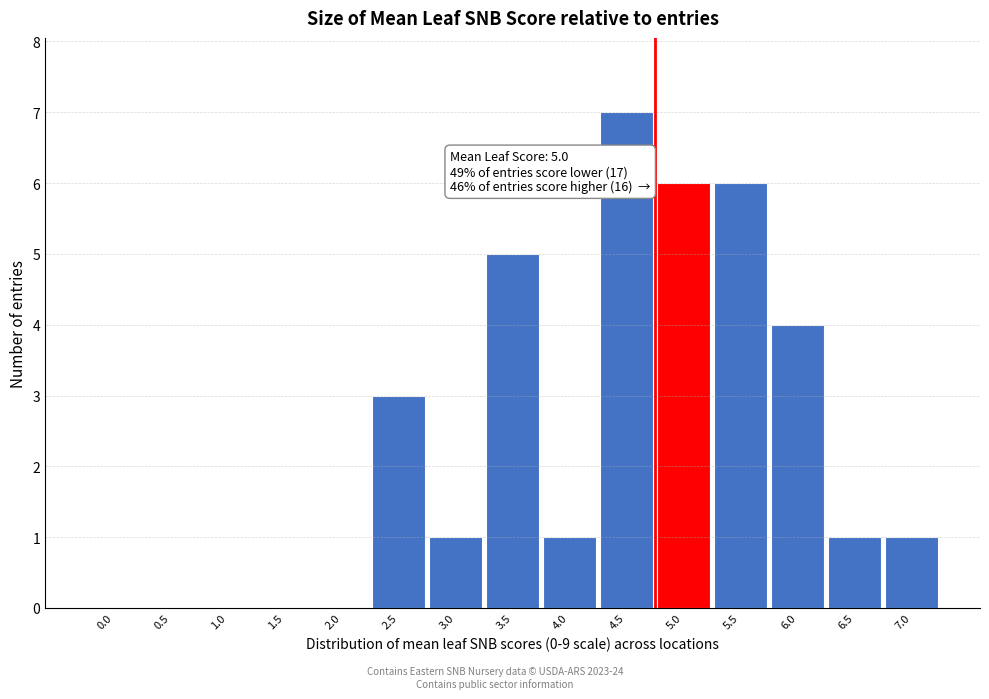

Reading left to right, extract all data points from this chart.

0.0=0	0.5=0	1.0=0	1.5=0	2.0=0	2.5=3	3.0=1	3.5=5	4.0=1	4.5=7	5.0=6	5.5=6	6.0=4	6.5=1	7.0=1